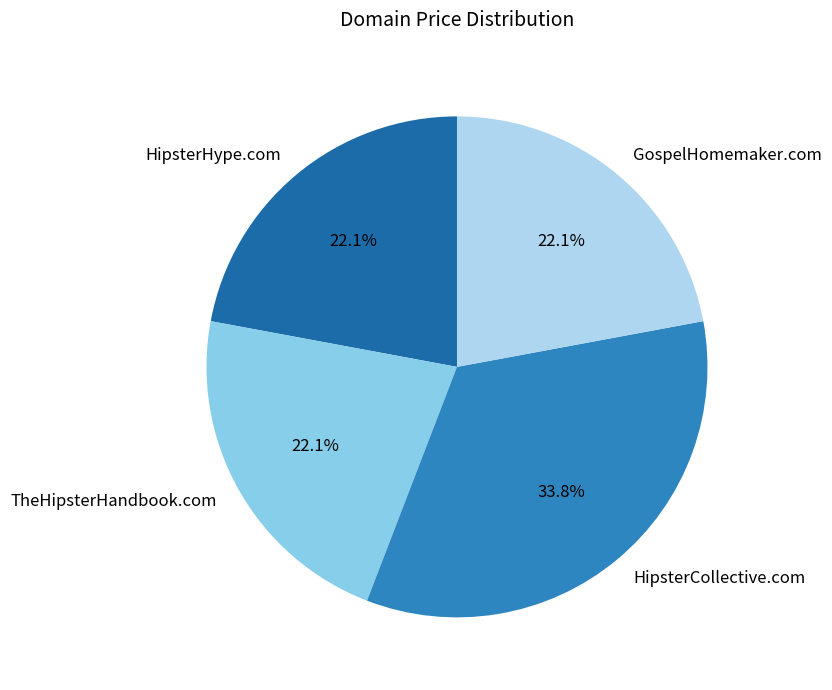

Count the number of slices in the pie.

4